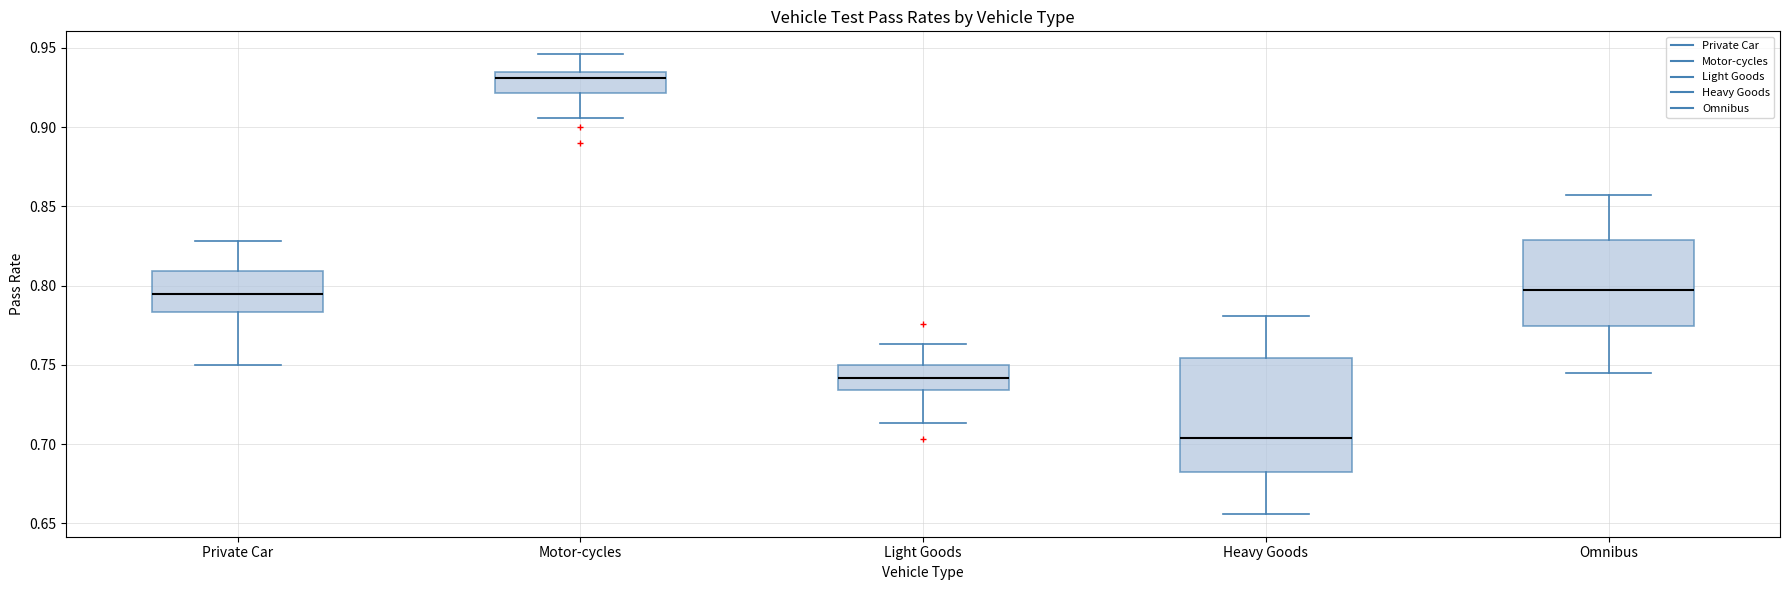

Where does the upper whisker of the box for Light Goods end on the y-axis? The values are not printed on the chart, so give them approximately, as read against the axis.

0.765